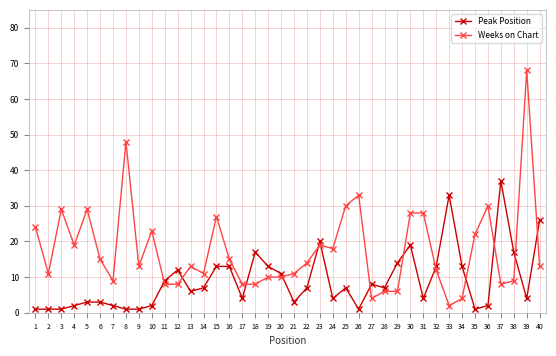

At which category is the sum across all series the highest?

39